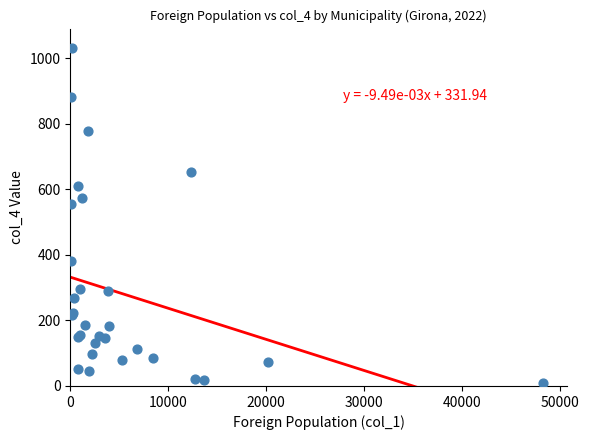

What Y value in the scatter plot is closest to 521?

556